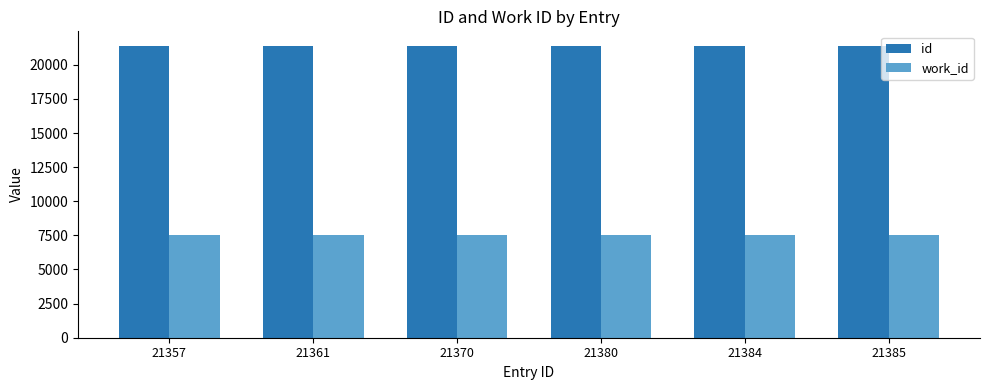

Rank the series at 21361 from highest to lowest value.

id, work_id